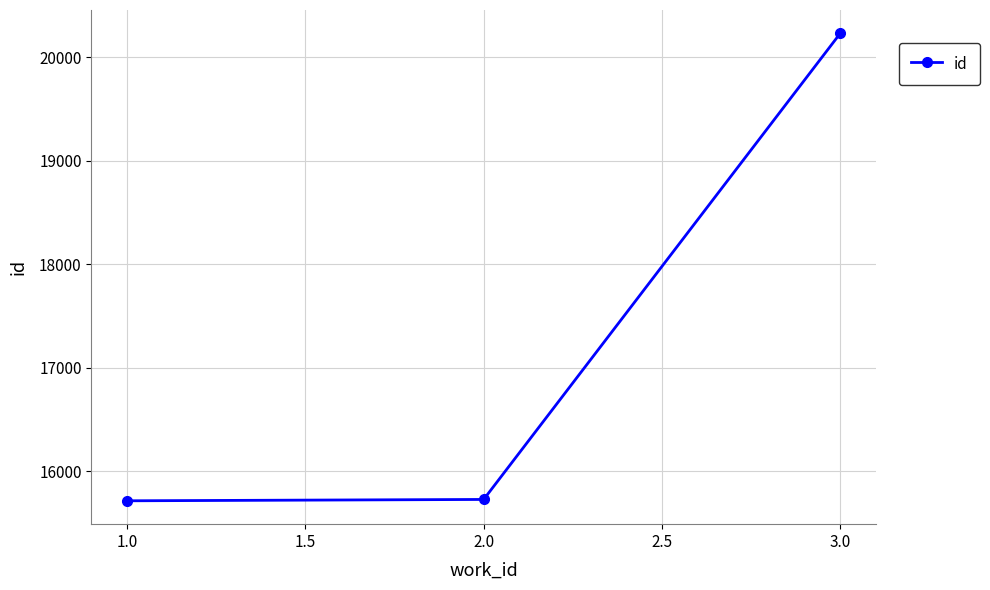

What is the label of the 3rd point from the right?

1.0